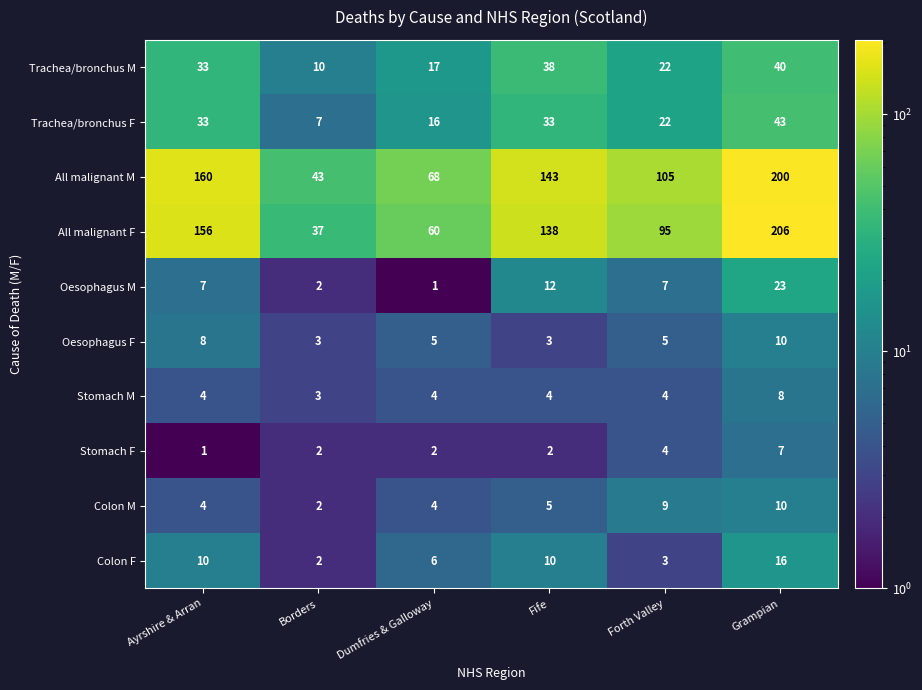

Which series has the largest total across all categories?

All malignant M